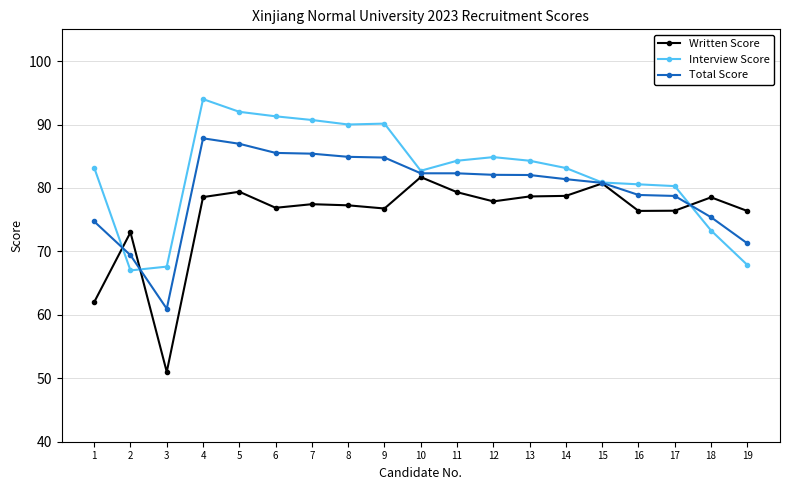

True or false: Written Score has more than 2 points higher than both neighbors.

True